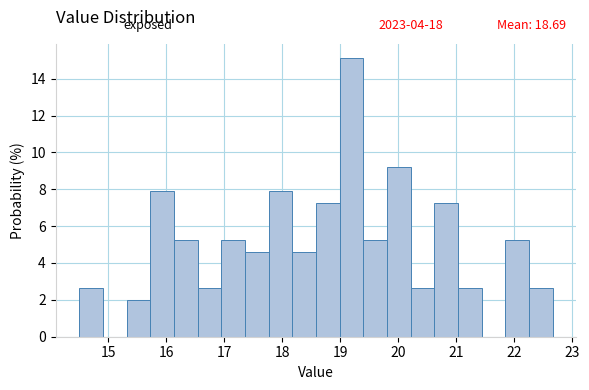

Over which range of the x-axis is the bar tallest?

19.0 to 19.4